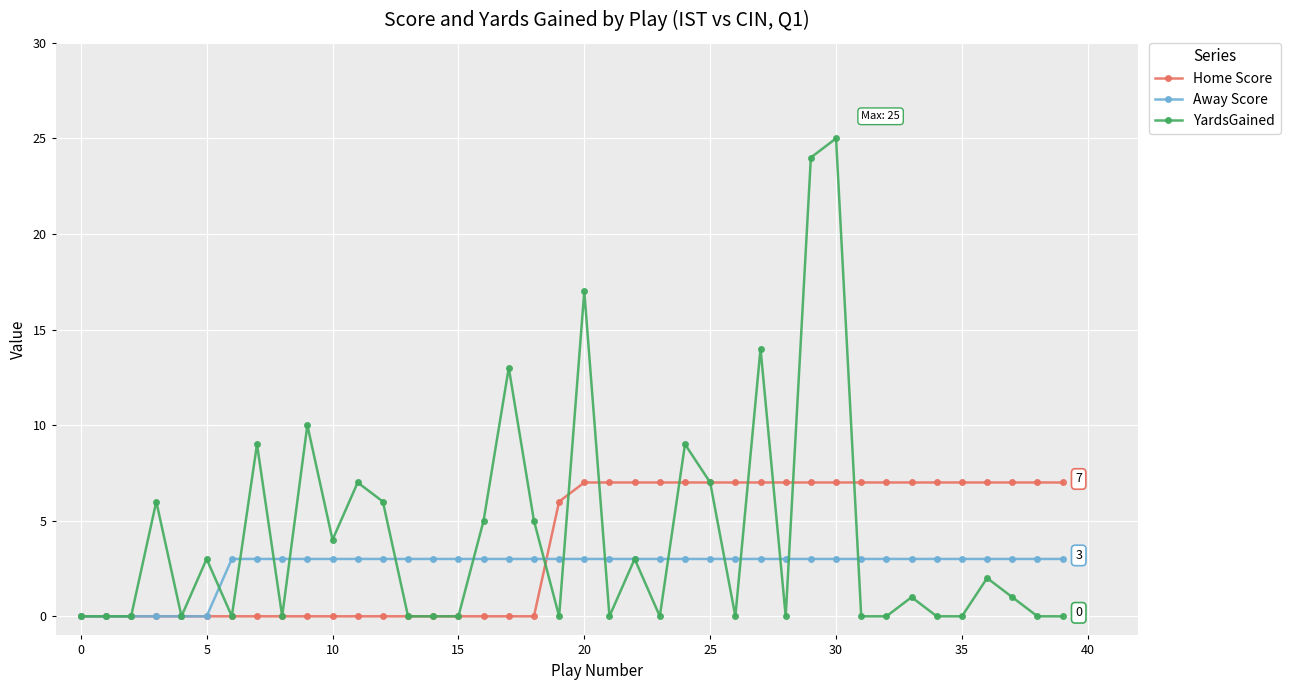

Which series has the largest range (max minus min)?

YardsGained